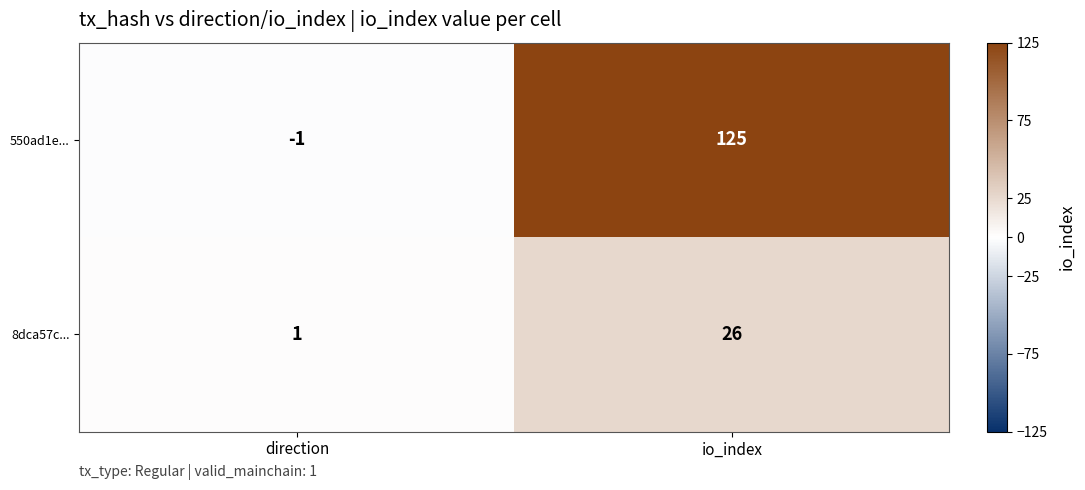

Which label corresponds to the smallest value in the chart?

direction